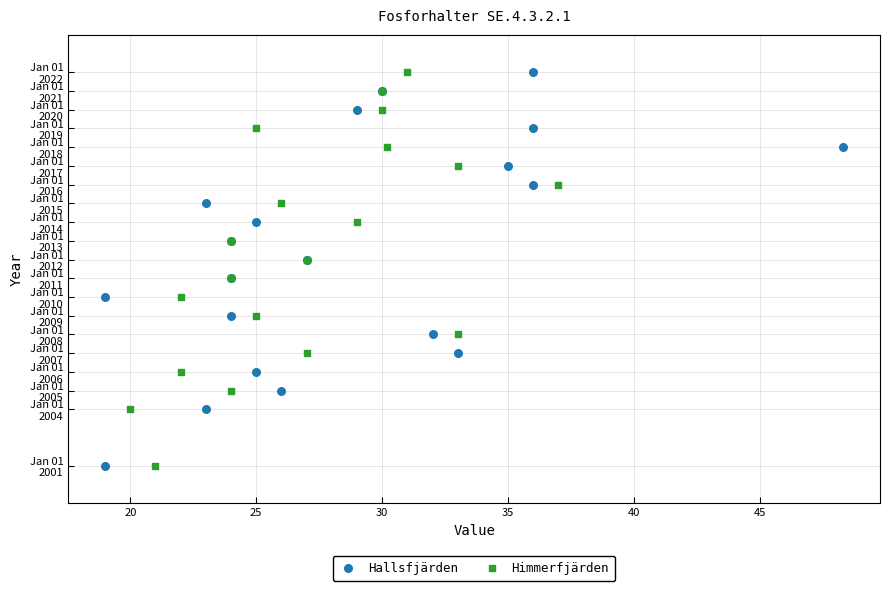

What are all the series names shown in the legend?

Hallsfjärden, Himmerfjärden